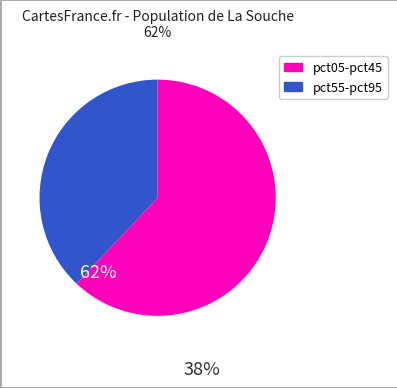

Is there a majority slice in this chart?

Yes